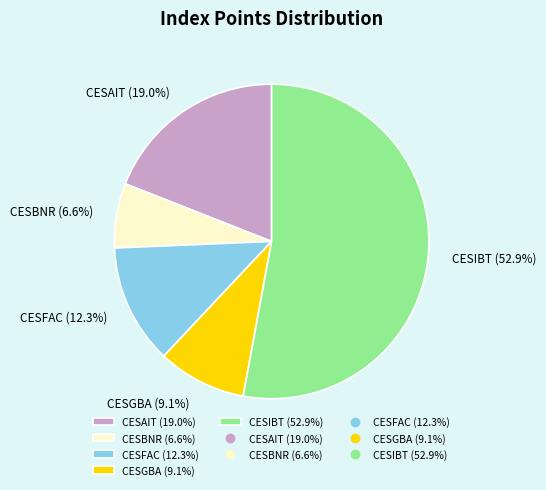

How many slices are in this pie chart?

5